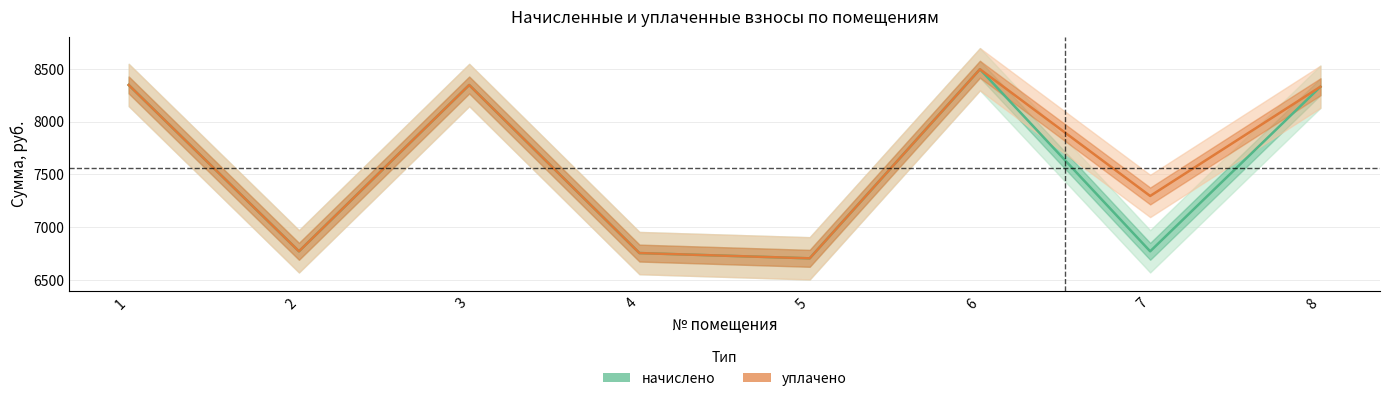

True or false: уплачено and начислено cross at least once.

False